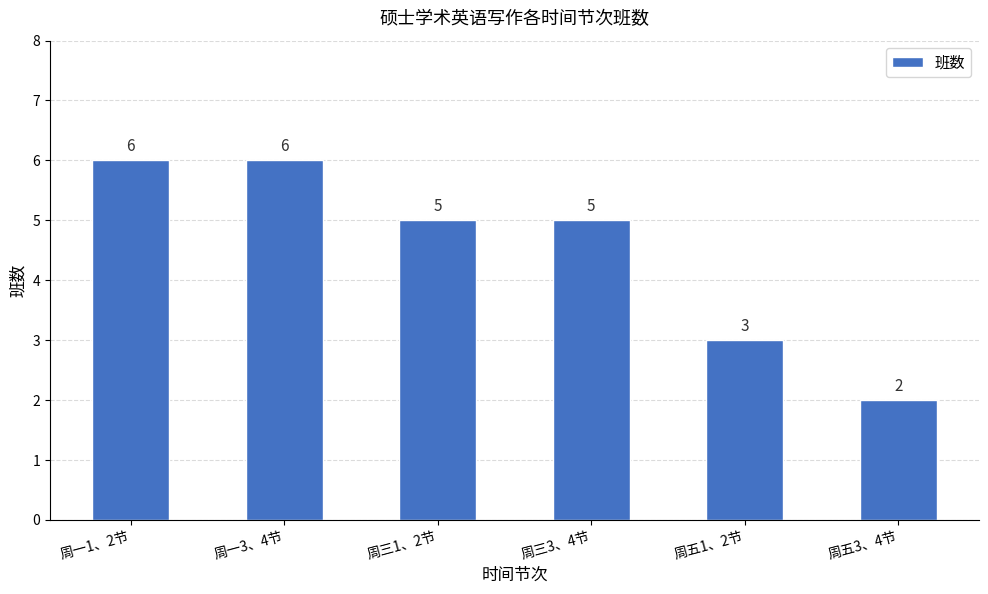

Count the values in the range 3 to 6.

5